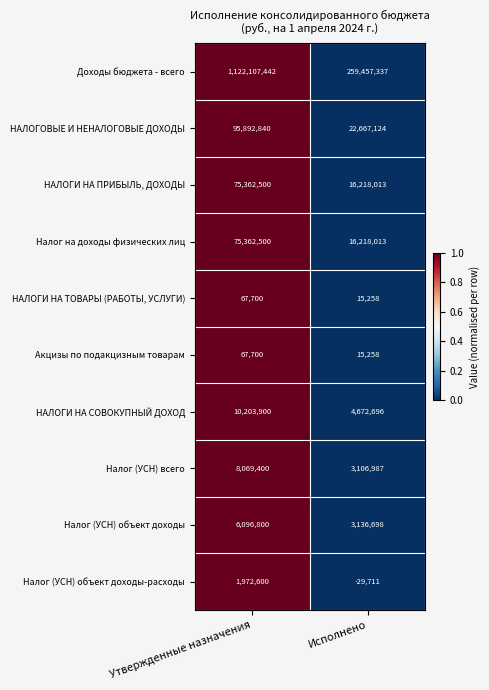

At how many categories does at least one series exceed 0?

2